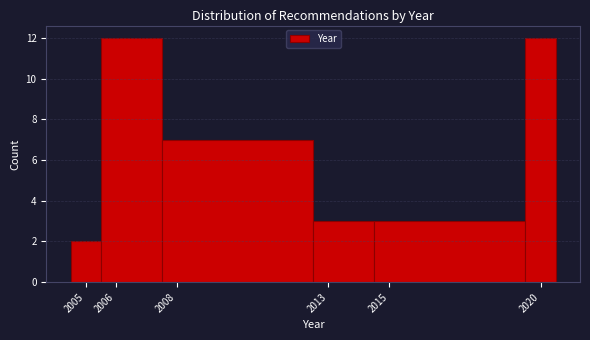

What is the height of the bar covering 2007.5 to 2012.5 on the x-axis? The values are not printed on the chart, so give them approximately, as read against the axis.

7